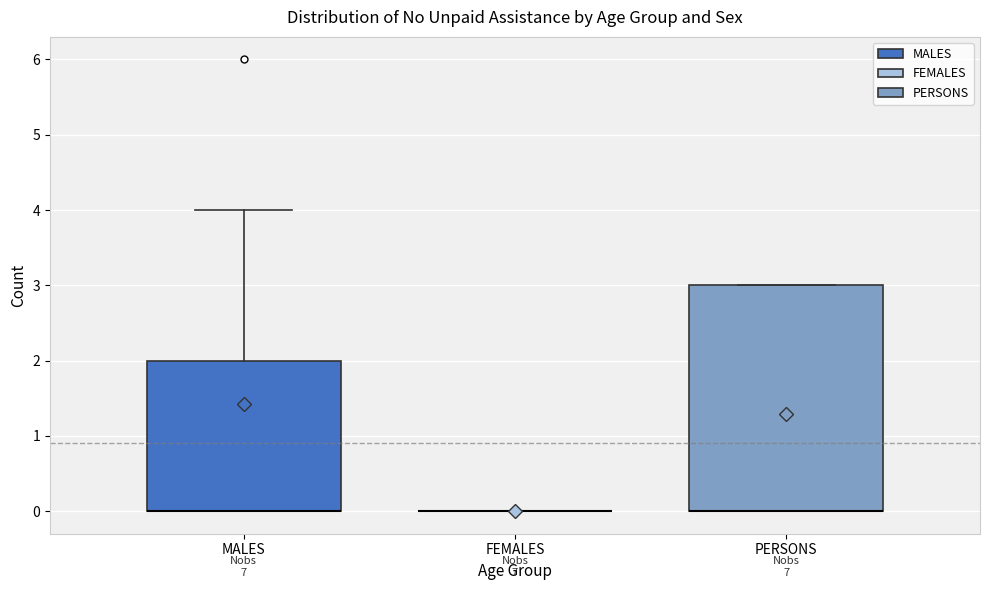

Reading left to right, read every box against the y-axis: the position of its median line, the range the box covers, and the ends of its whiskers. The values are not printed on the chart, so give them approximately, as read against the axis.

MALES: median 0 (drawn on the box's lower edge), box 0 to 2, whiskers 0 to 4
FEMALES: box collapsed to a line at 0, whiskers 0 to 0
PERSONS: median 0 (drawn on the box's lower edge), box 0 to 3, whiskers 0 to 3